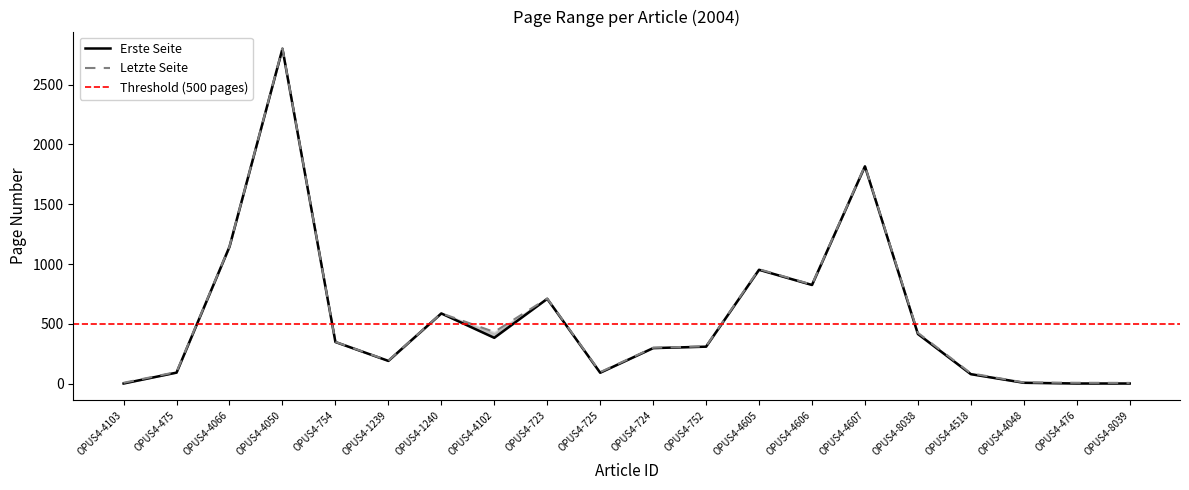

What is the lowest value of the Erste Seite series?

1